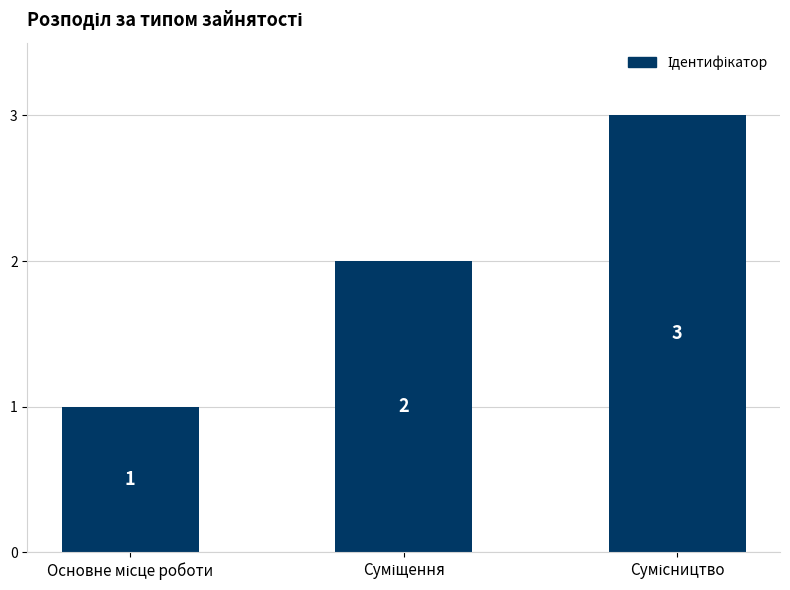

What is the greatest value displayed?

3